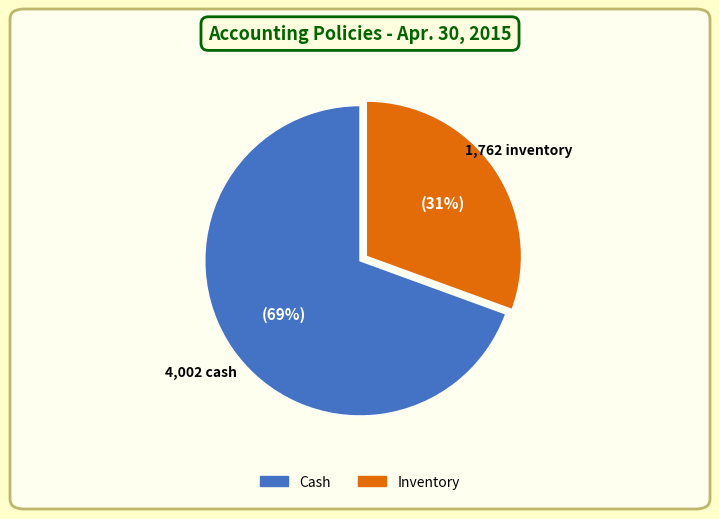

What is the majority slice?

Cash